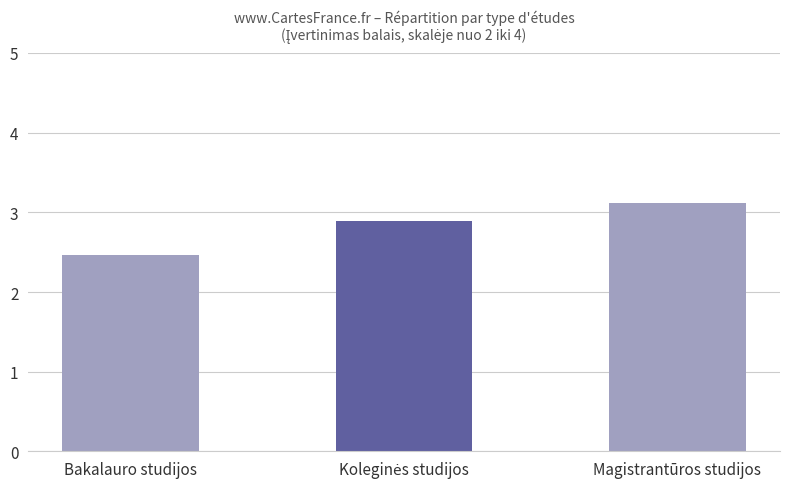

At which category does the chart reach its minimum across all series?

Bakalauro studijos